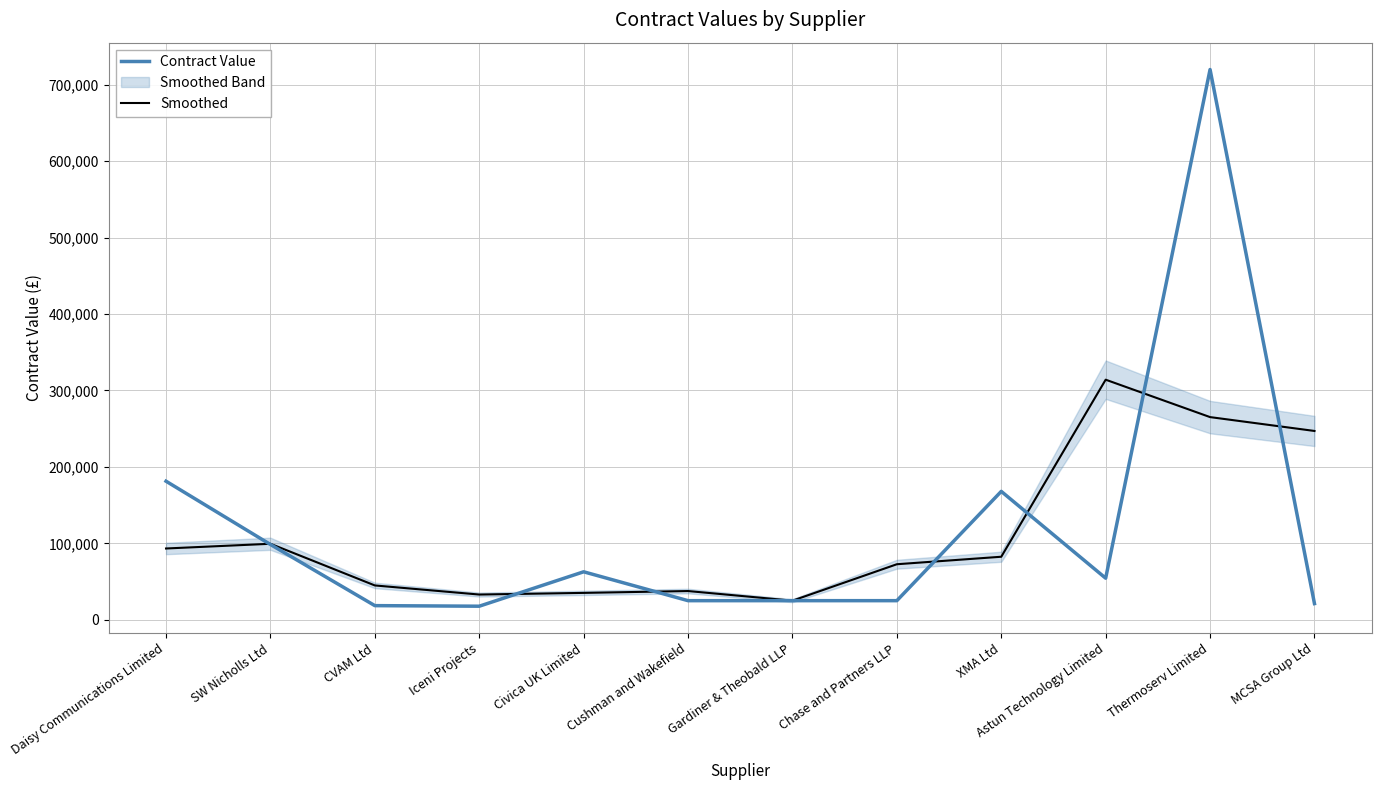

Reading right to left, extract all data points from this chart.

Contract Value: 21154.5	720000.0	54400.0	167998.5	25000.0	25000.0	25000.0	62775.0	17751.0	18500.0	98500.0	181302.0
Smoothed: 247051.5	265184.8	314132.8	82466.2	72666.2	25000.0	37591.7	35175.3	33008.7	44917.0	99434.0	93267.3